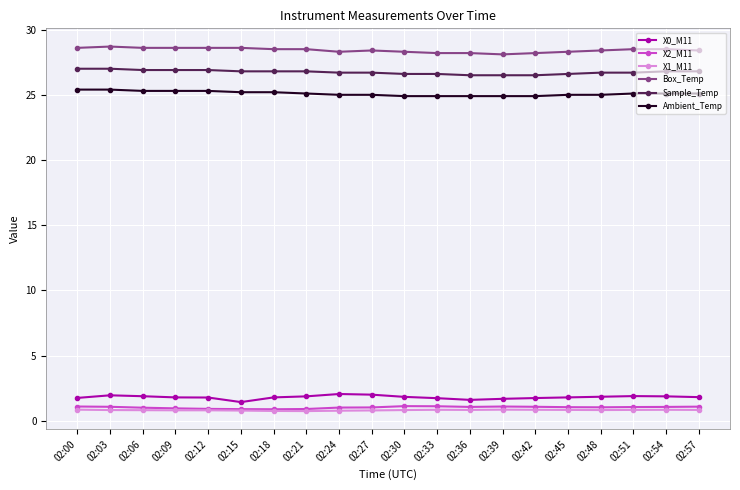

What is the spread (max minus min) of values at 02:27?

27.6